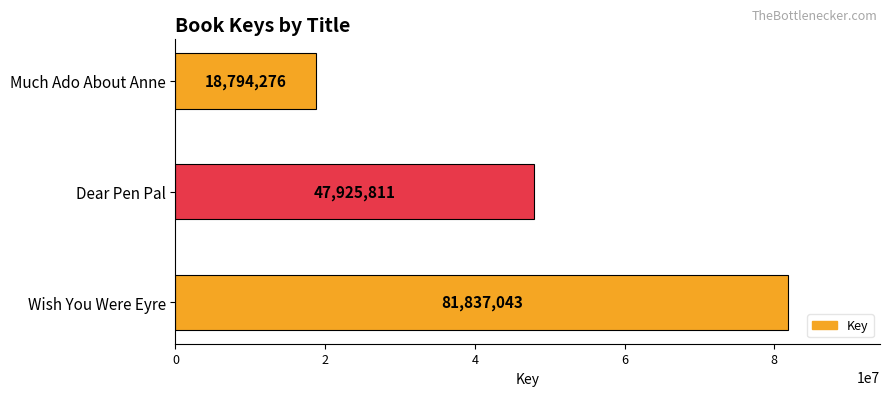

Does the chart contain any negative values?

No